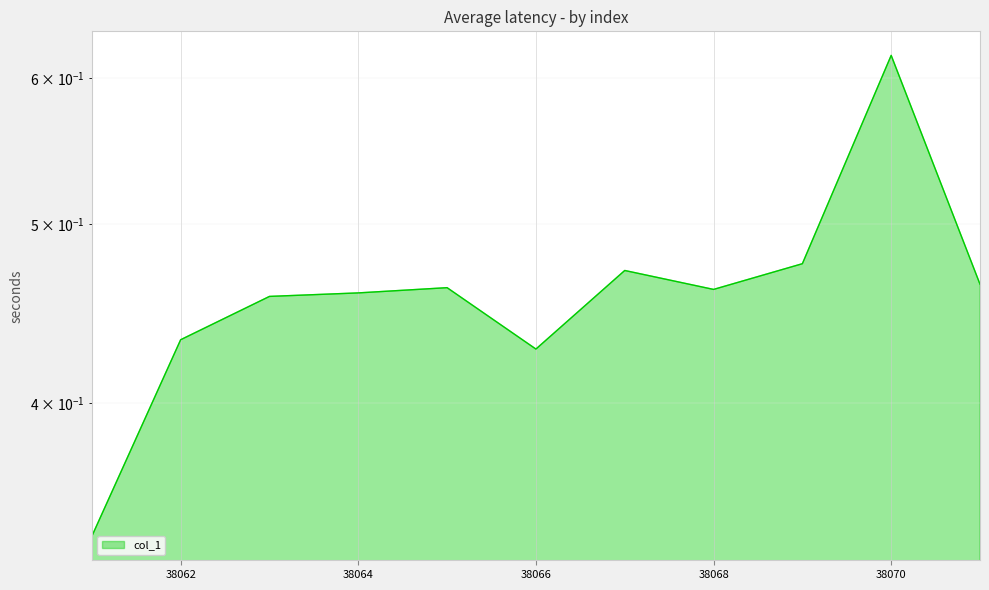

At which label is the value closest to 0?

38061